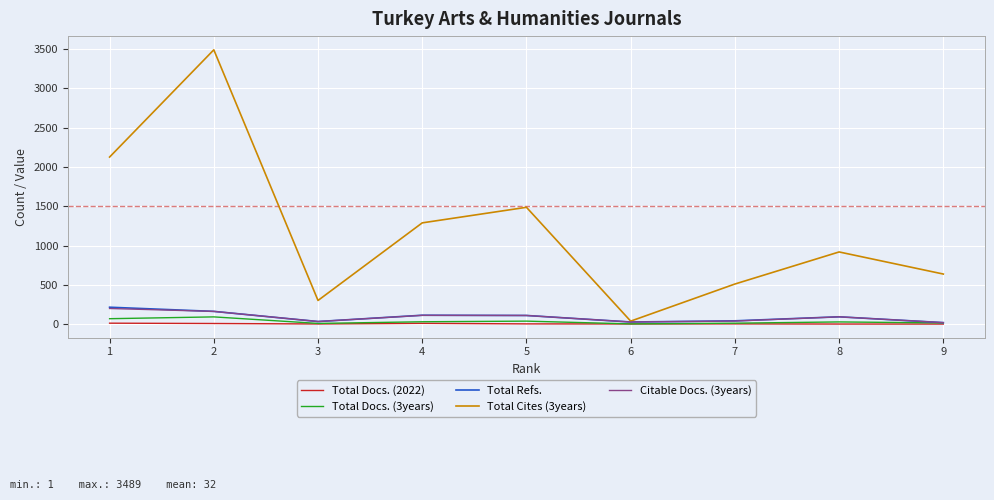

The value of Total Refs. at 4 is 113. True or false?

True